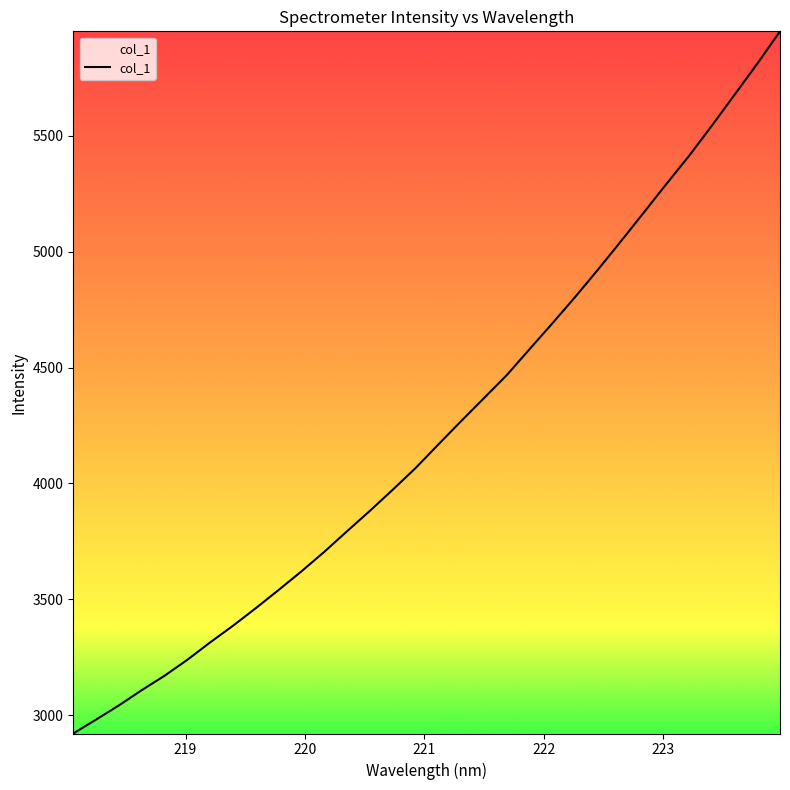

What is the maximum value shown in the chart?

5950.6